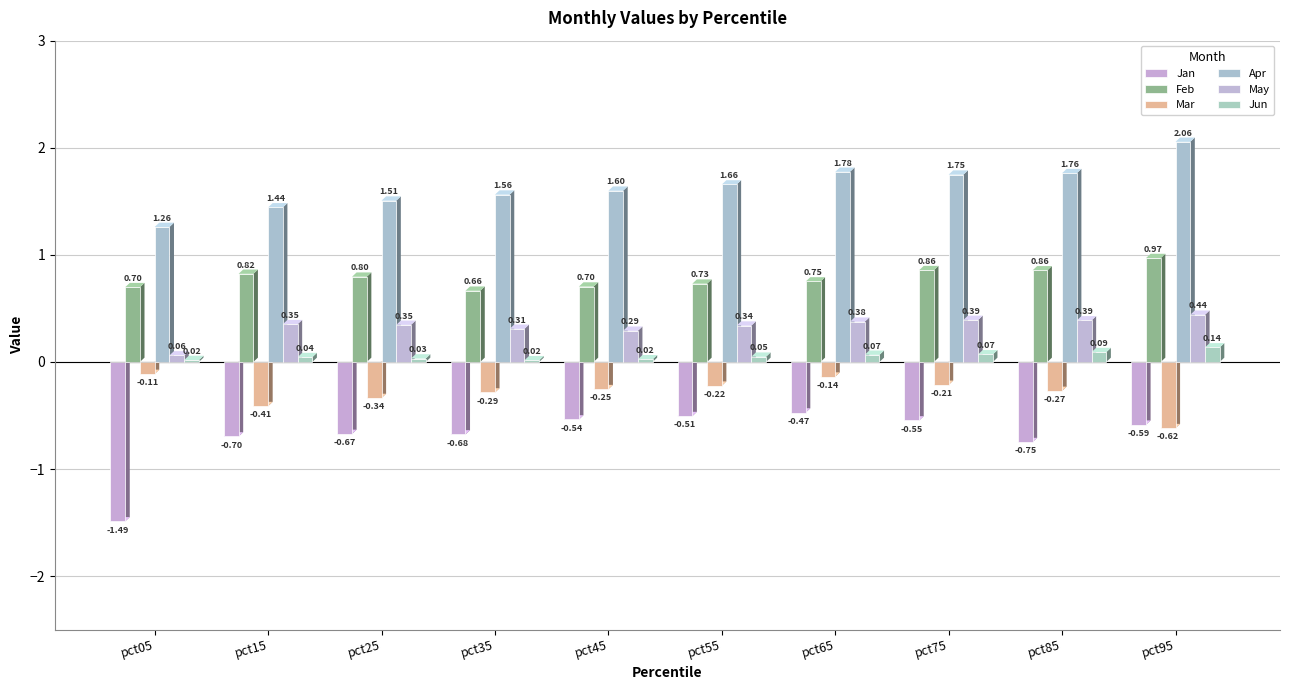

Does the chart contain stacked bars?

No